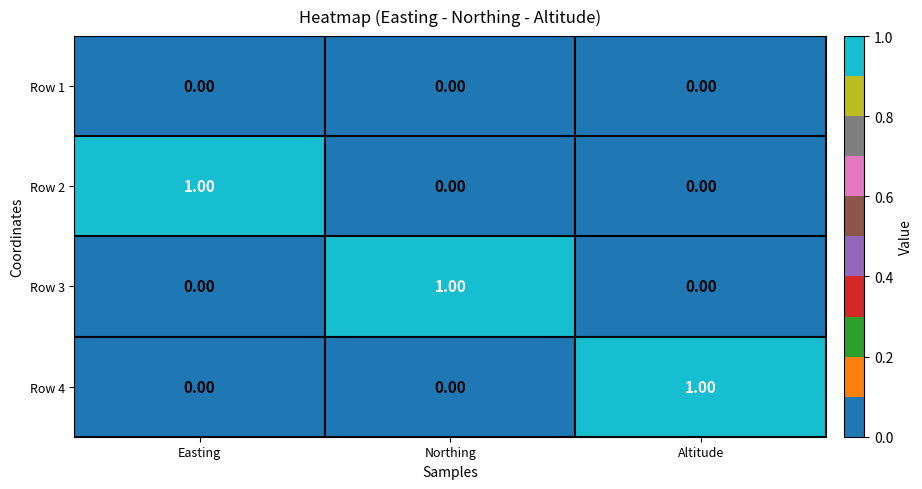

Is the value of Row 2 at Altitude greater than the value of Row 3 at Northing?

No